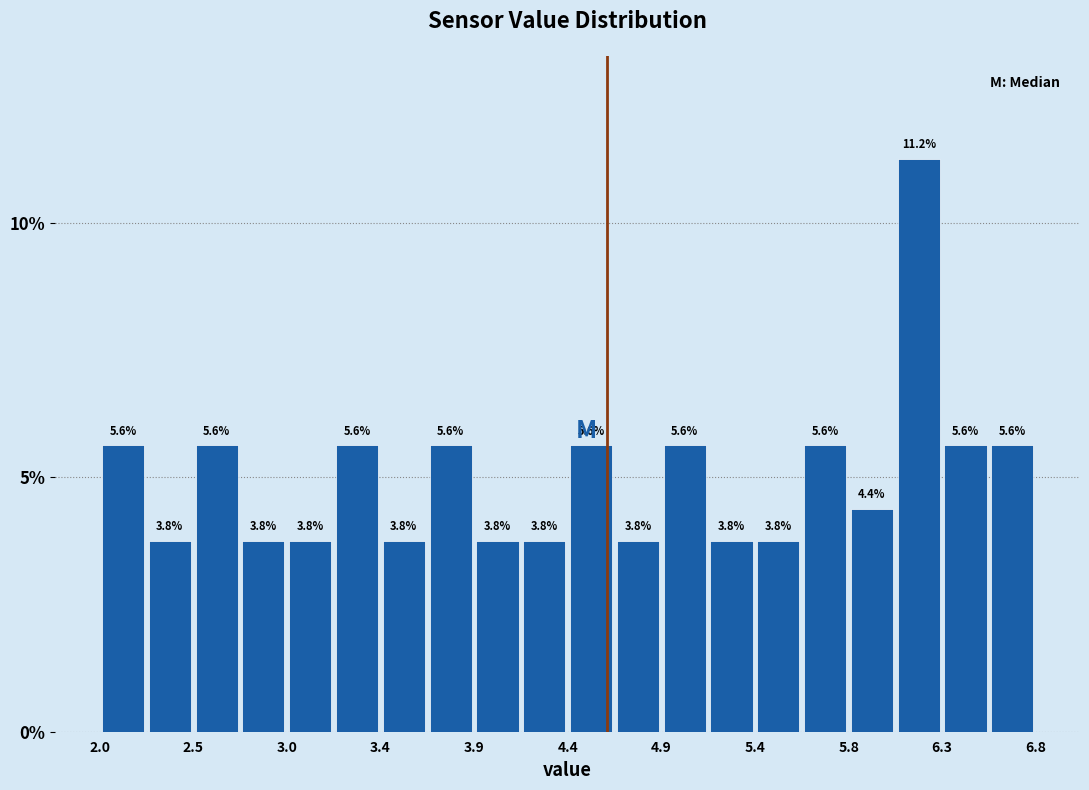

Over which range of the x-axis is the bar tallest?

6.08 to 6.32